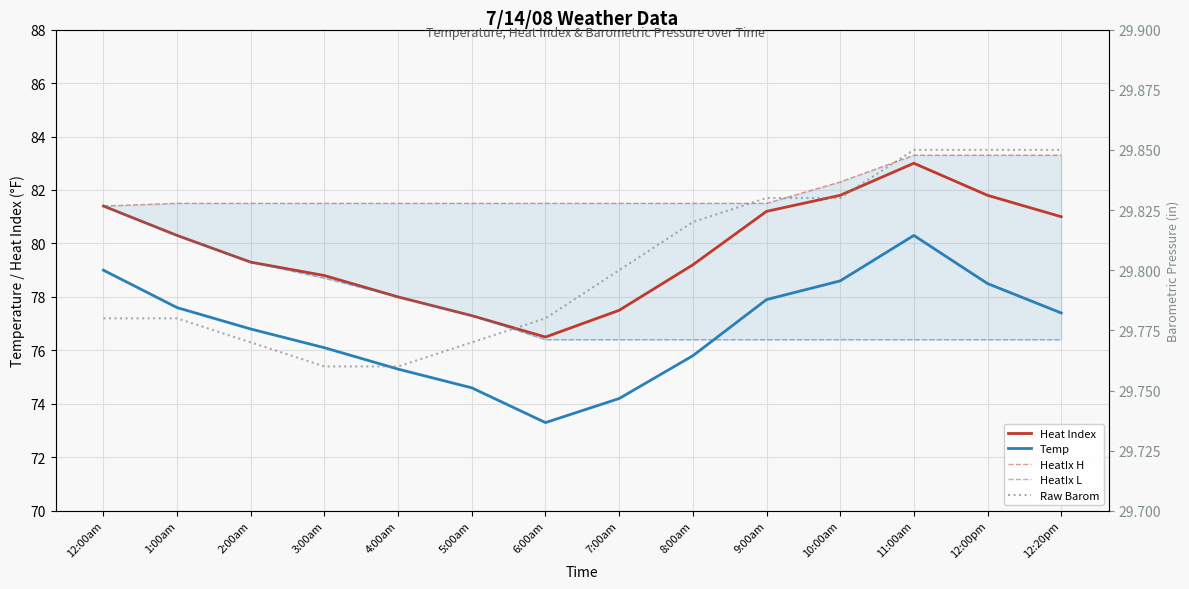

What is the sum of the HeatIx L values at 9:00am and 1:00am?

156.7